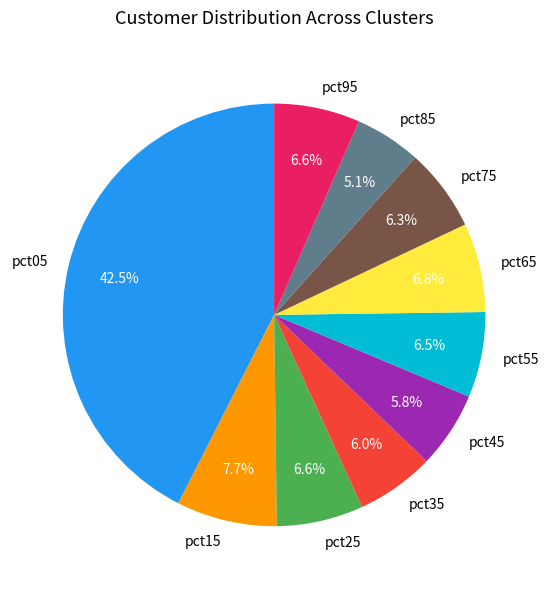

Which has a higher value, pct05 or pct75?

pct05